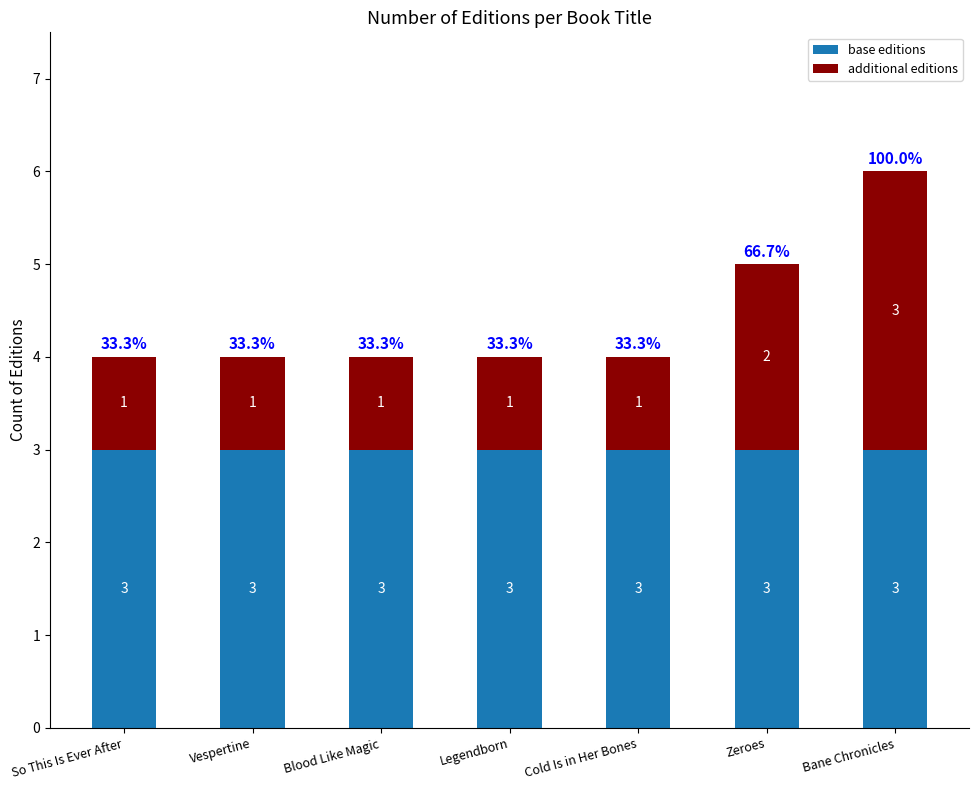

What is the sum of the base editions values at Vespertine and Blood Like Magic?

6